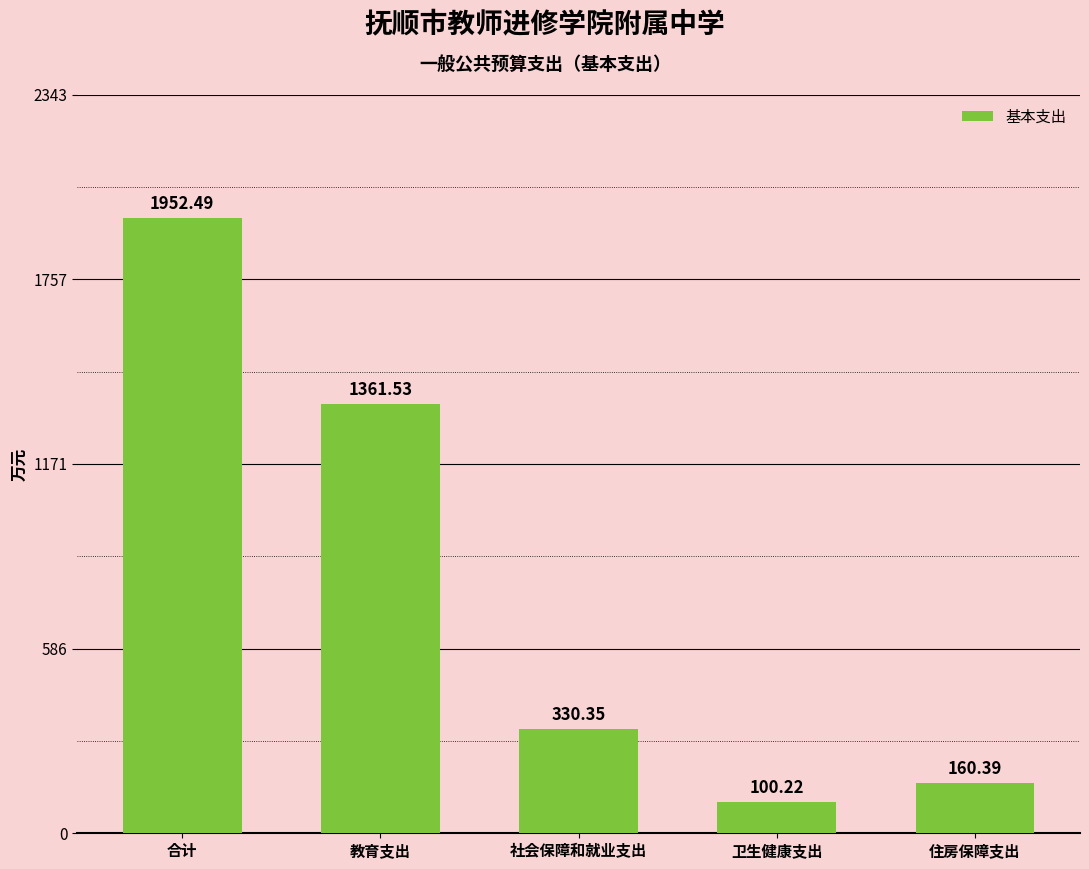

How many bars are there in total?

5